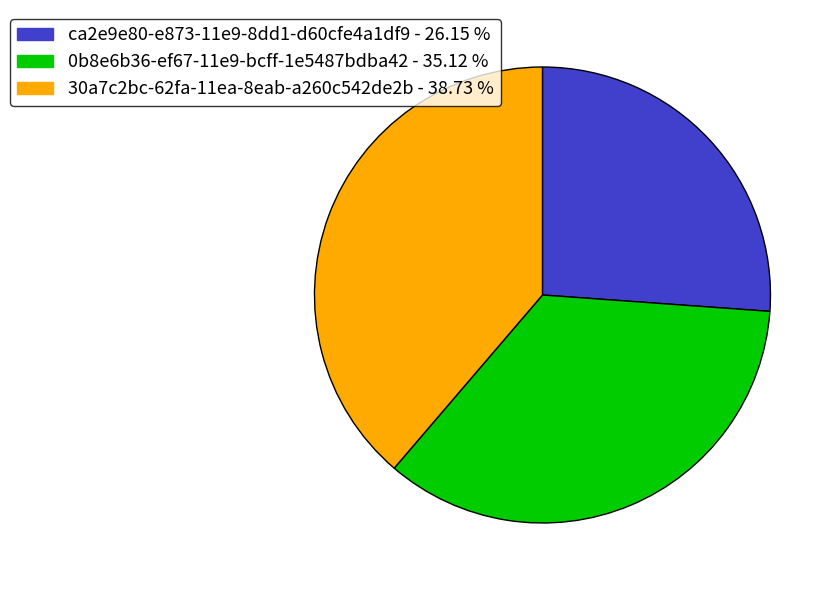

Which category has the biggest portion of the pie?

30a7c2bc-62fa-11ea-8eab-a260c542de2b